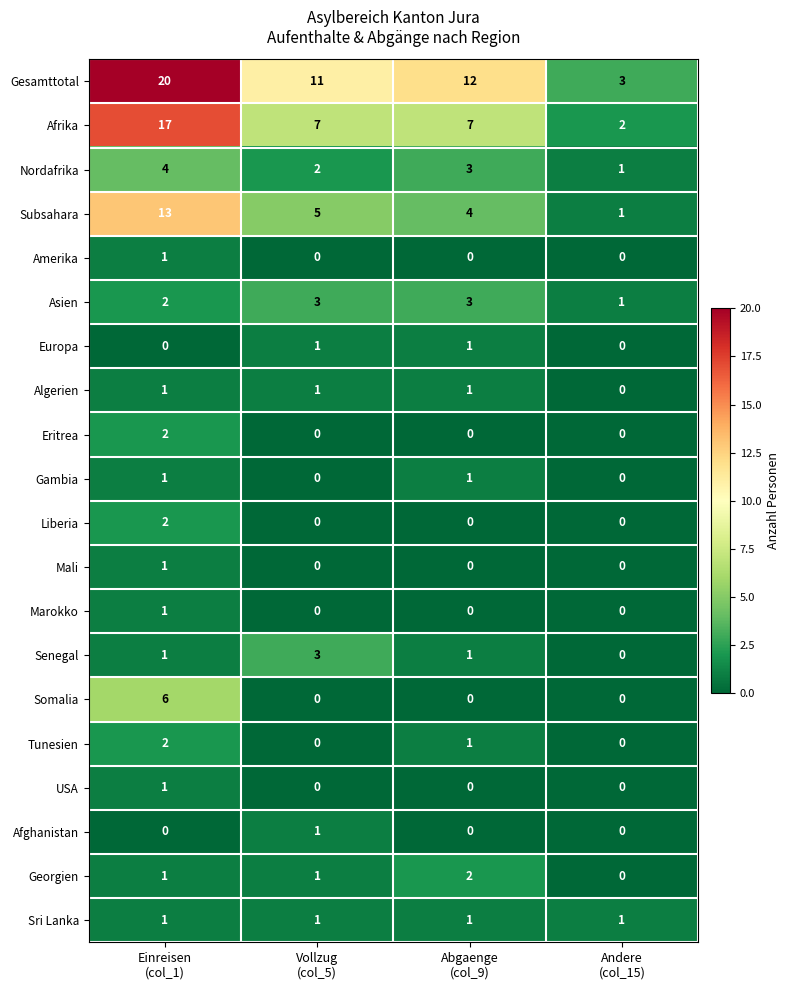

Which series has the largest total across all categories?

Gesamttotal